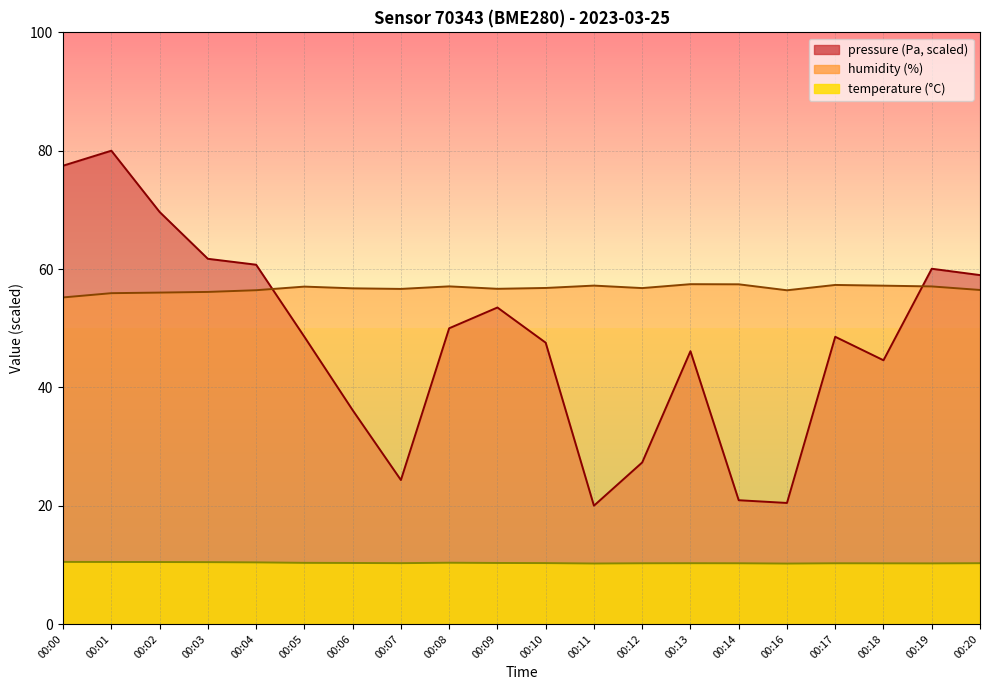

Which series changed the most between 00:16 and 00:19?

pressure_norm